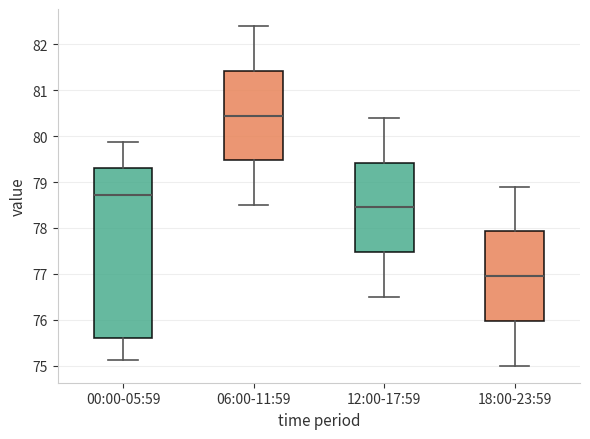

Where does the median line of the box for 18:00-23:59 sit on the y-axis? The values are not printed on the chart, so give them approximately, as read against the axis.

77.0